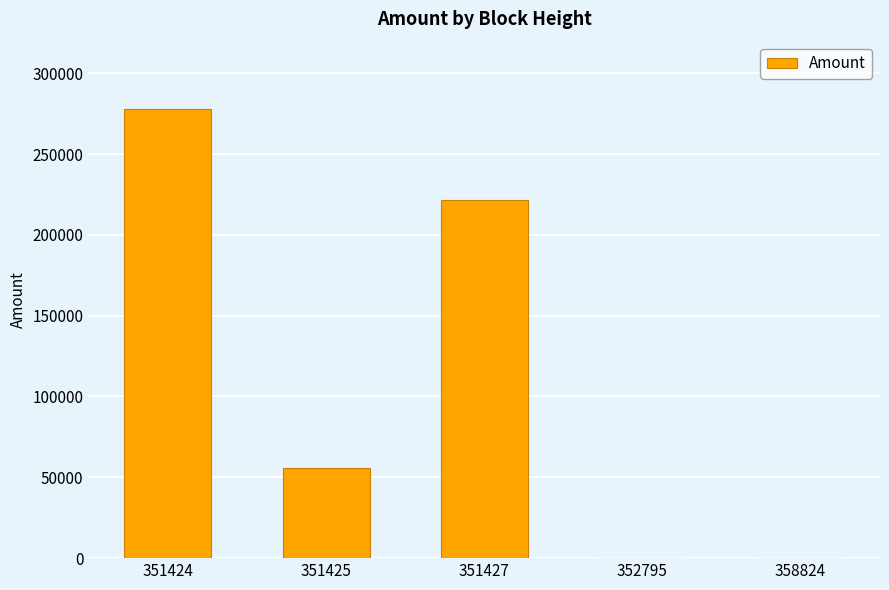

Which has a higher value, 351427 or 351424?

351424